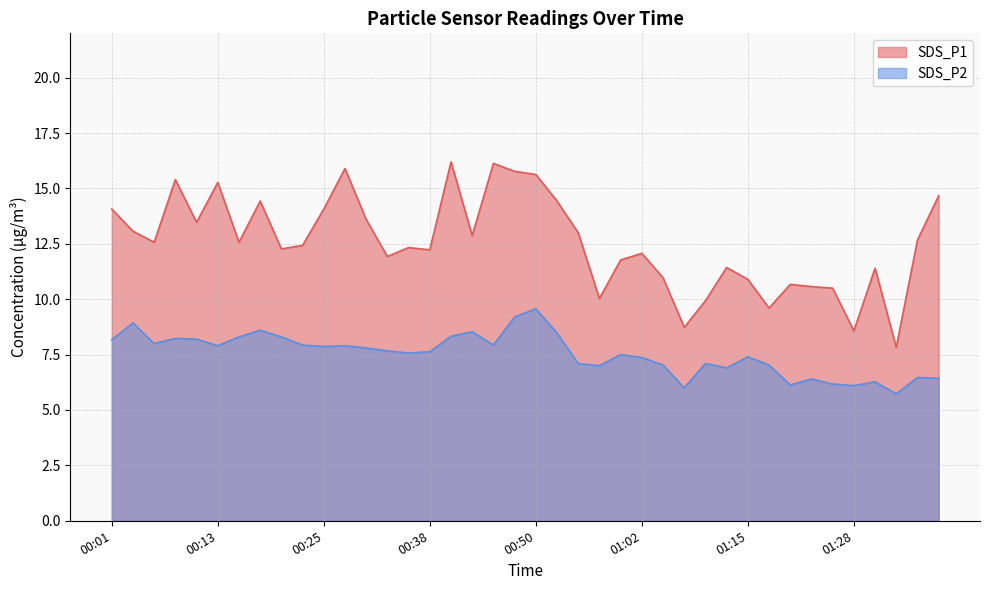

At how many categories does at least one series exceed 6?

40